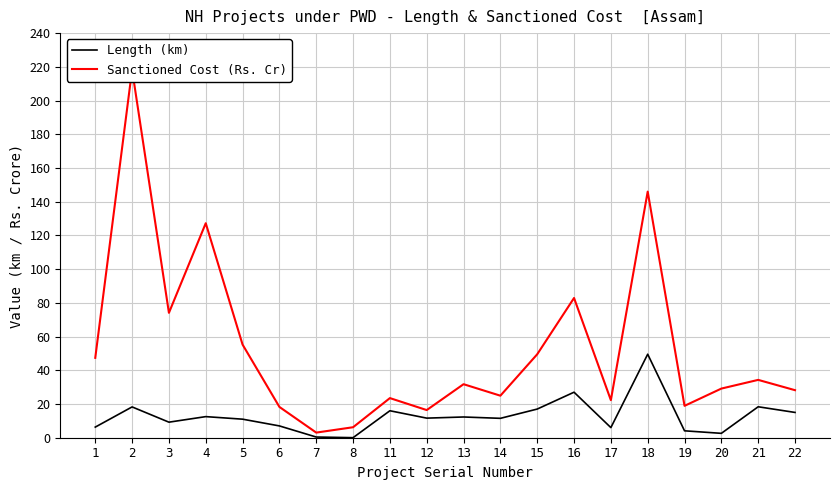

What are all the series names shown in the legend?

Length (km), Sanctioned Cost (Rs. Cr)